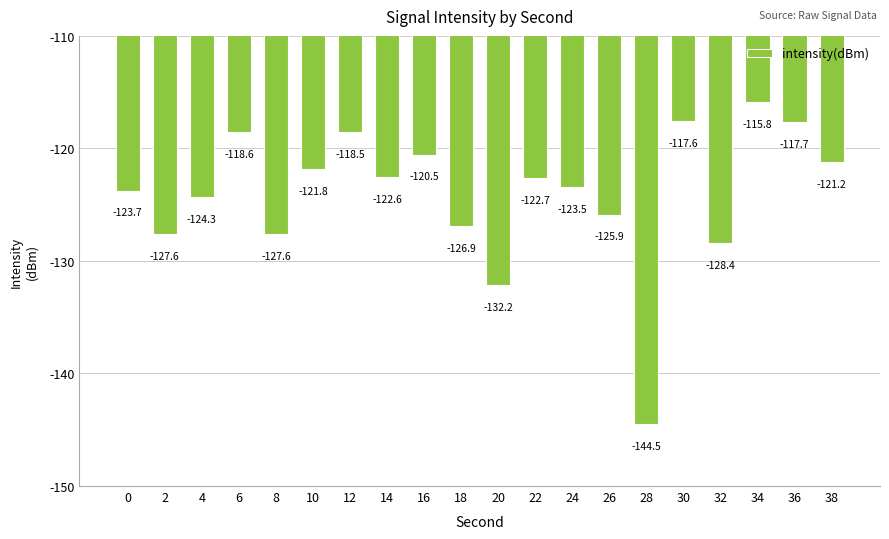

Where does the data first go above -122?

6